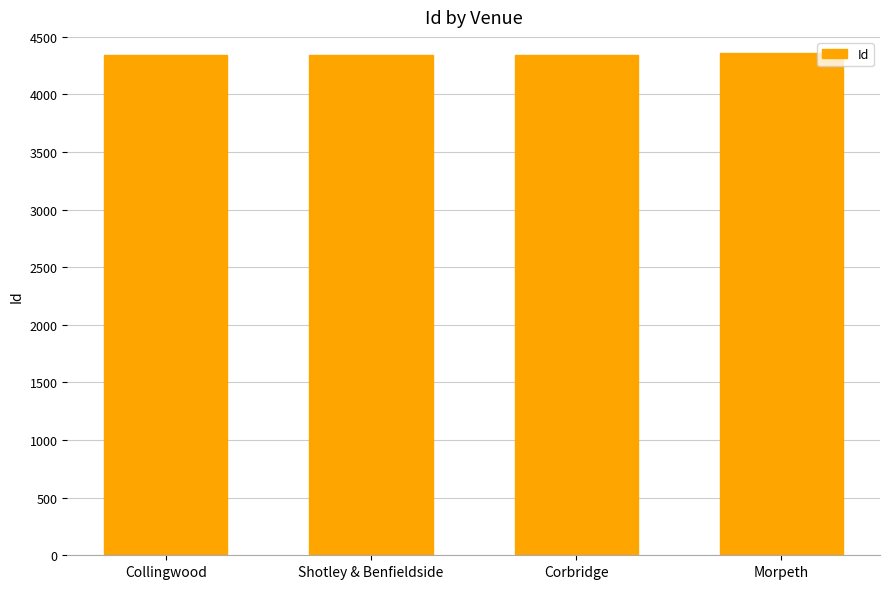

What is the ratio of the value at Morpeth to the value at Shotley & Benfieldside?

1.0